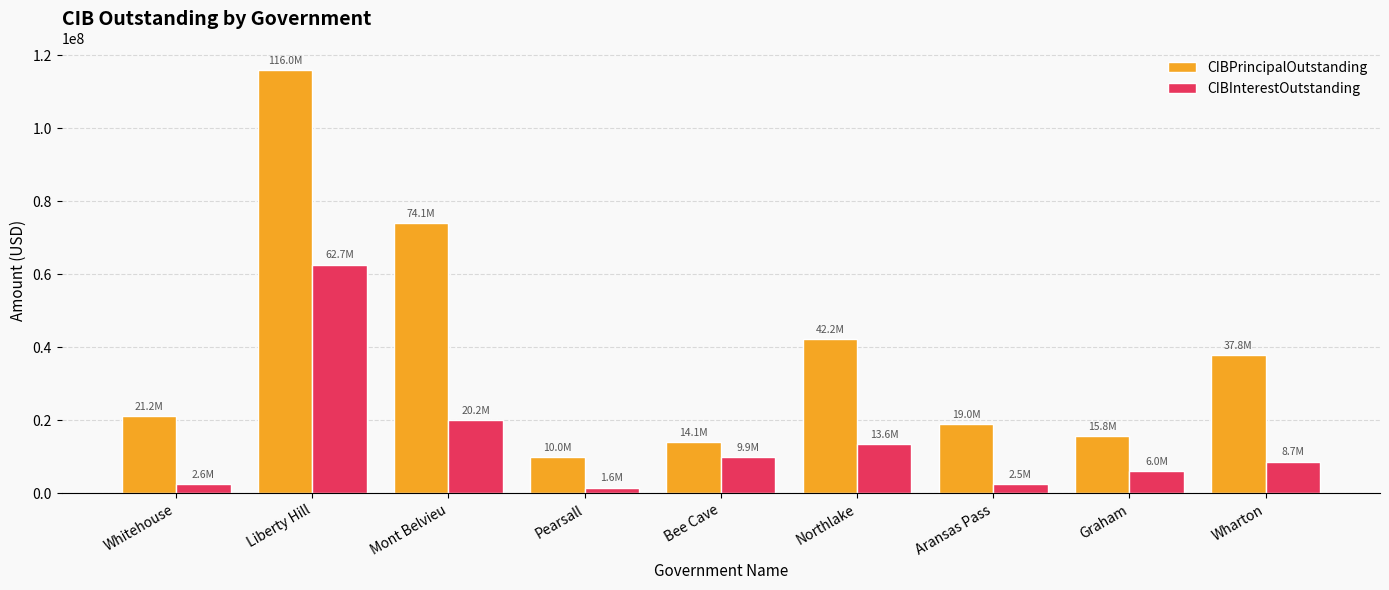

Where does the CIBInterestOutstanding series first go above 8695548?

Liberty Hill